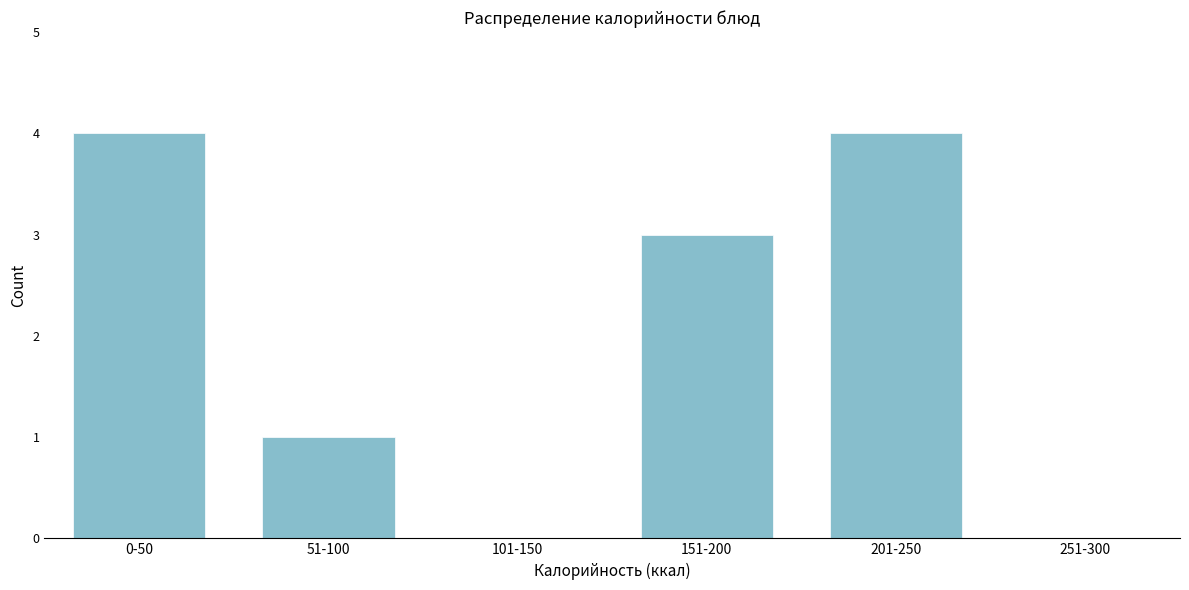

Reading left to right, list all the values displayed in this chart.

0-50=4	51-100=1	101-150=0	151-200=3	201-250=4	251-300=0